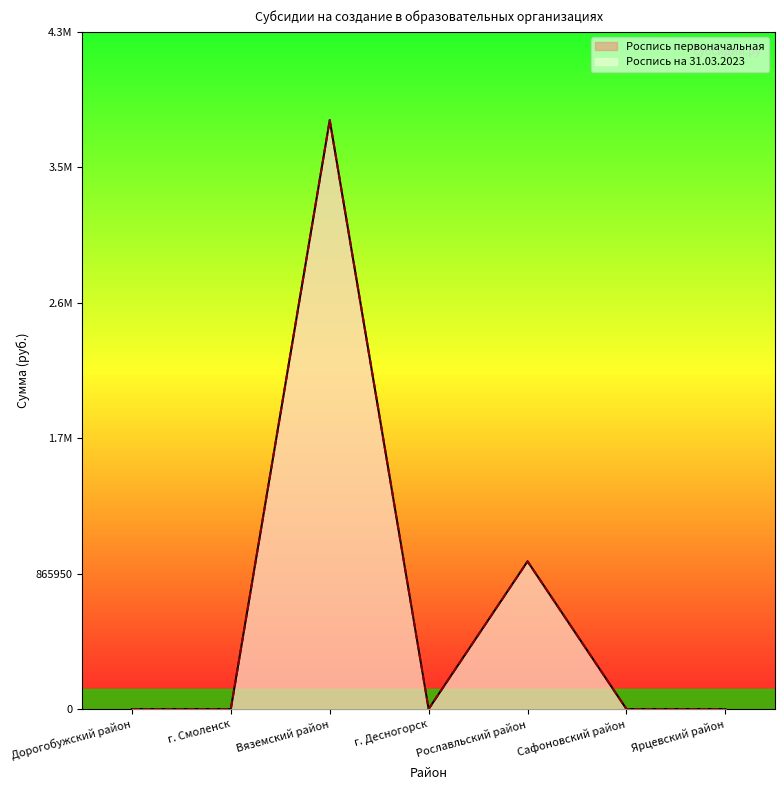

Rank the categories by Роспись на 31.03.2023 value from lowest to highest.

Дорогобужский район, г. Смоленск, г. Десногорск, Сафоновский район, Ярцевский район, Рославльский район, Вяземский район